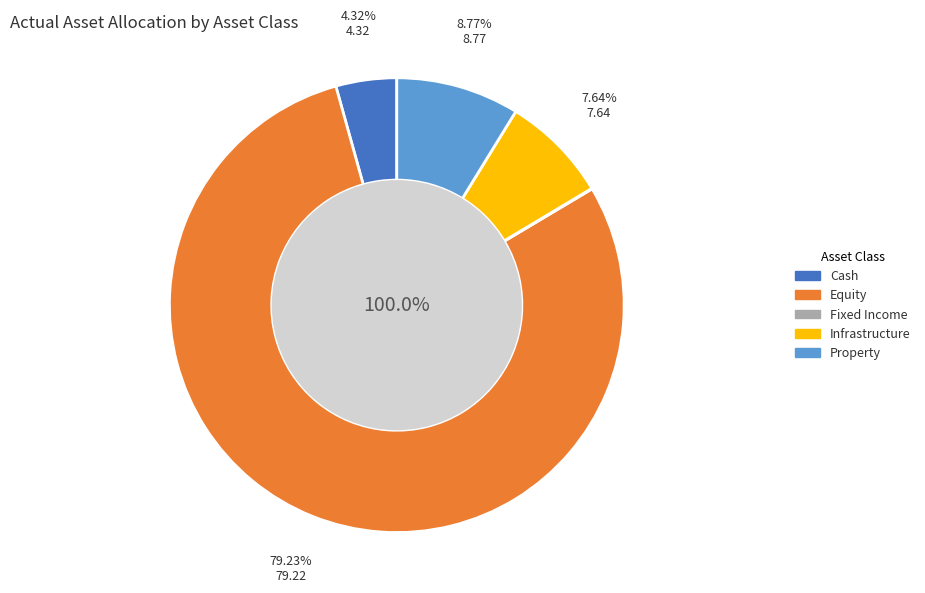

What is the largest slice in the pie chart?

Equity